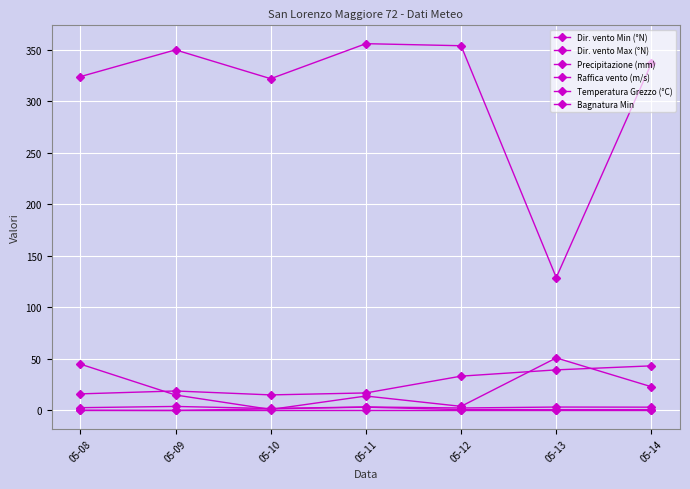

How many series are shown in this chart?

6